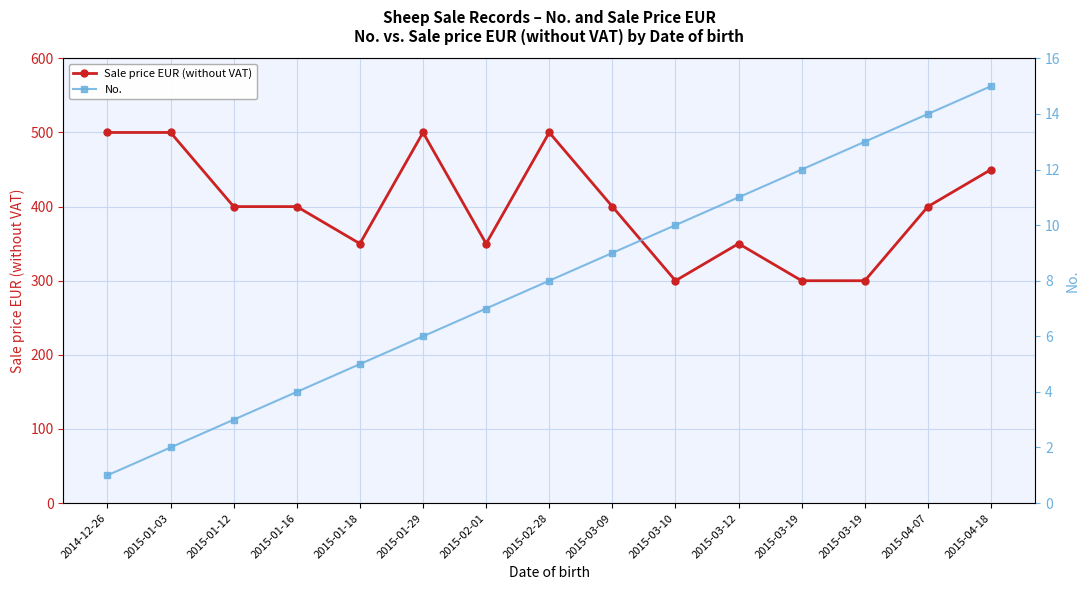

How many Sale price EUR (without VAT) values are between 350 and 500?

12